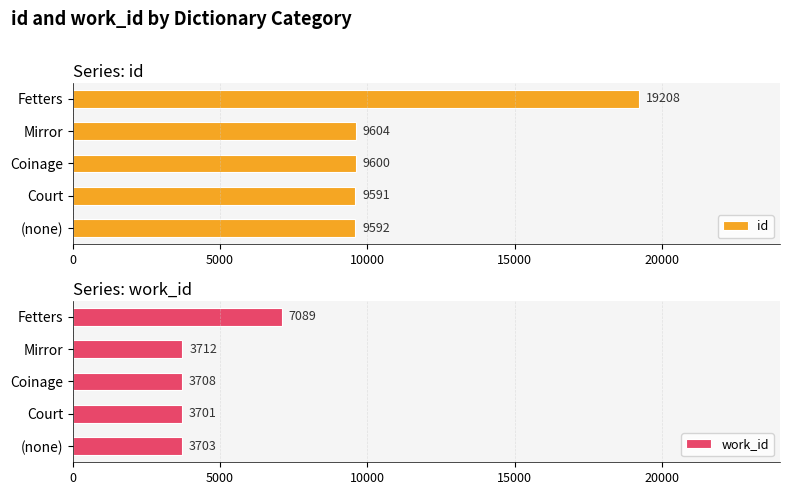

What is the sum of the work_id values at (none) and Court?

7404.4